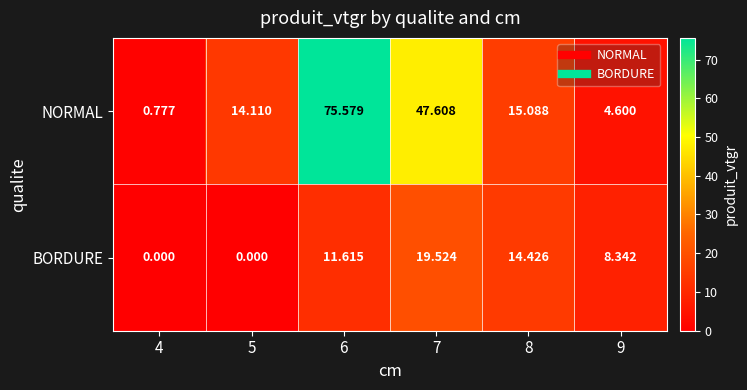

Which series has the largest total across all categories?

NORMAL